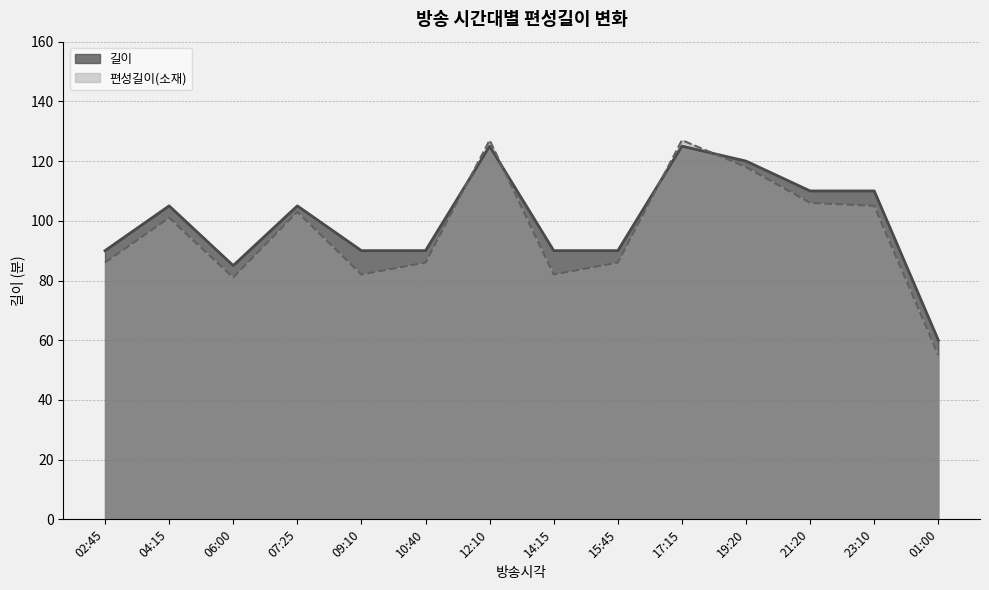

The value of 길이 at 07:25 is 105. True or false?

True